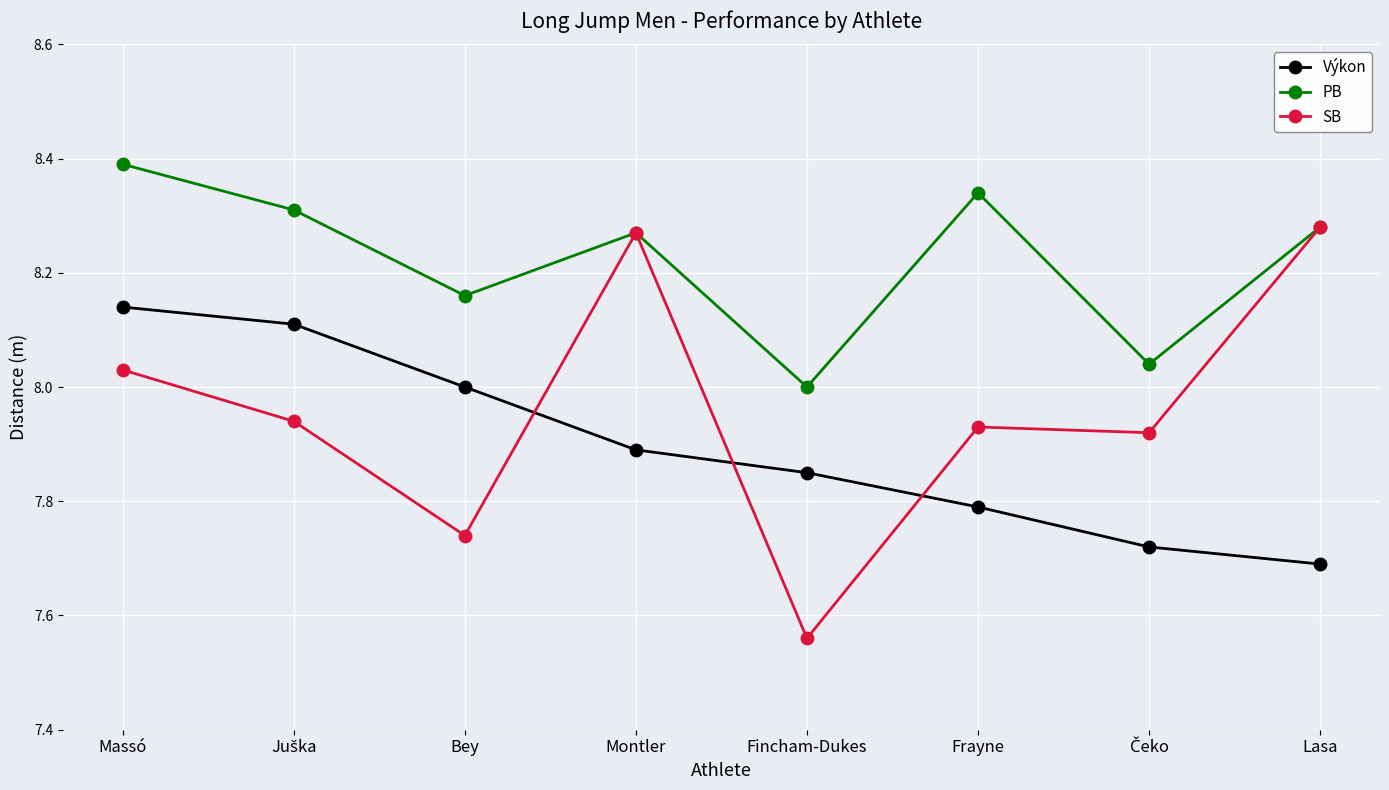

At which label does PB reach its minimum?

Fincham-Dukes